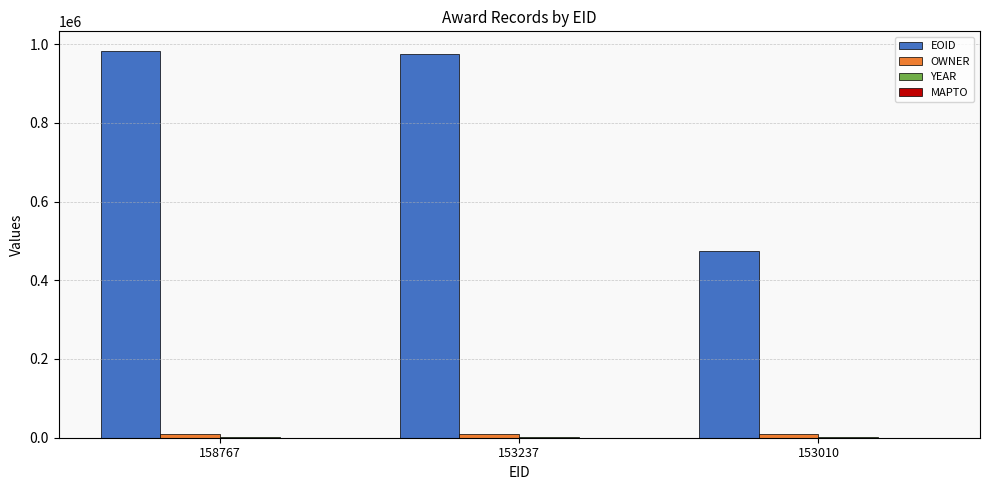

Where is EOID nearest to the value 728677?

153237